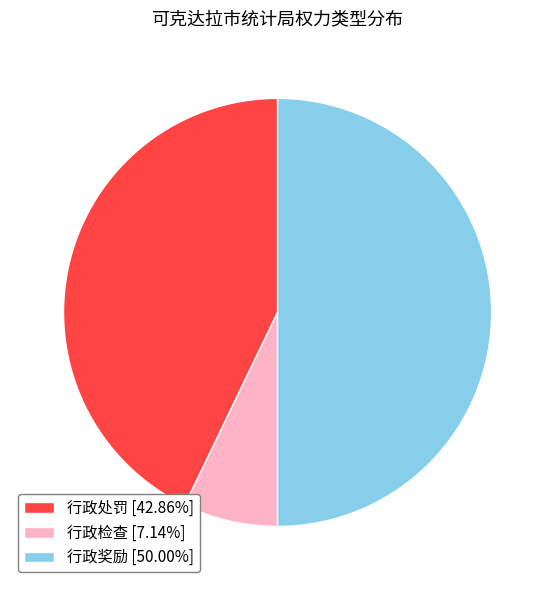

Rank the categories by value from highest to lowest.

行政奖励, 行政处罚, 行政检查